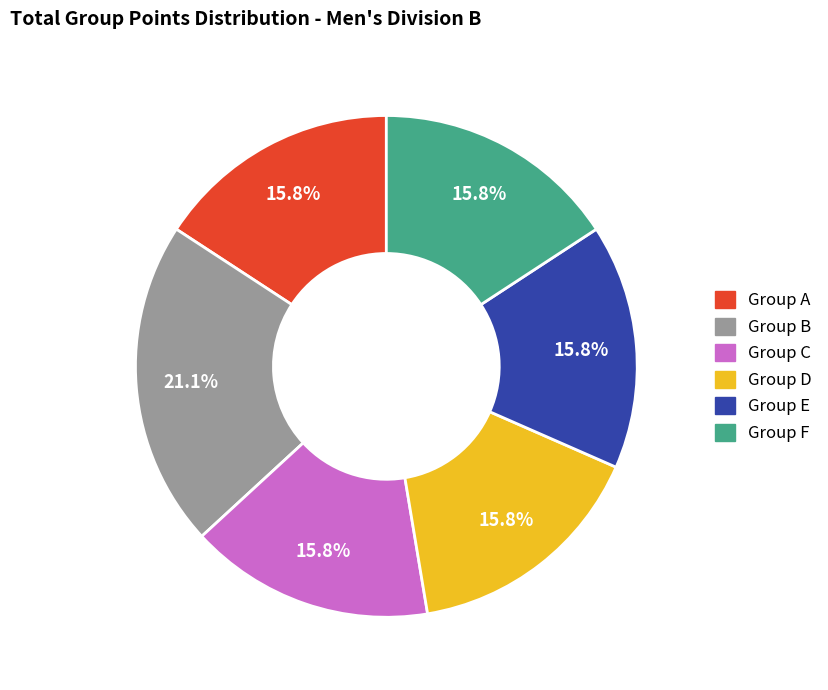

How many segments does this pie chart have?

6